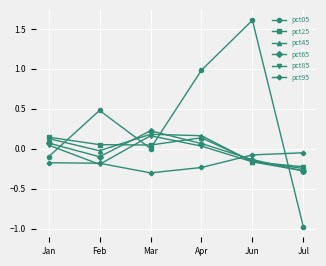

What is the label of the 1st point from the right?

Jul